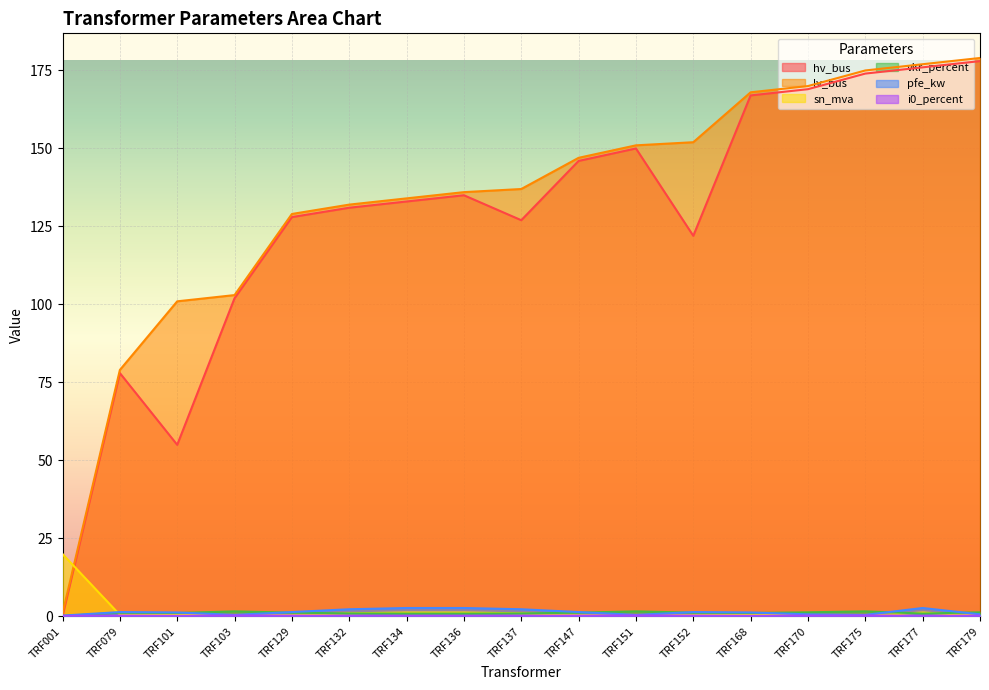

Which series has the largest total across all categories?

lv_bus